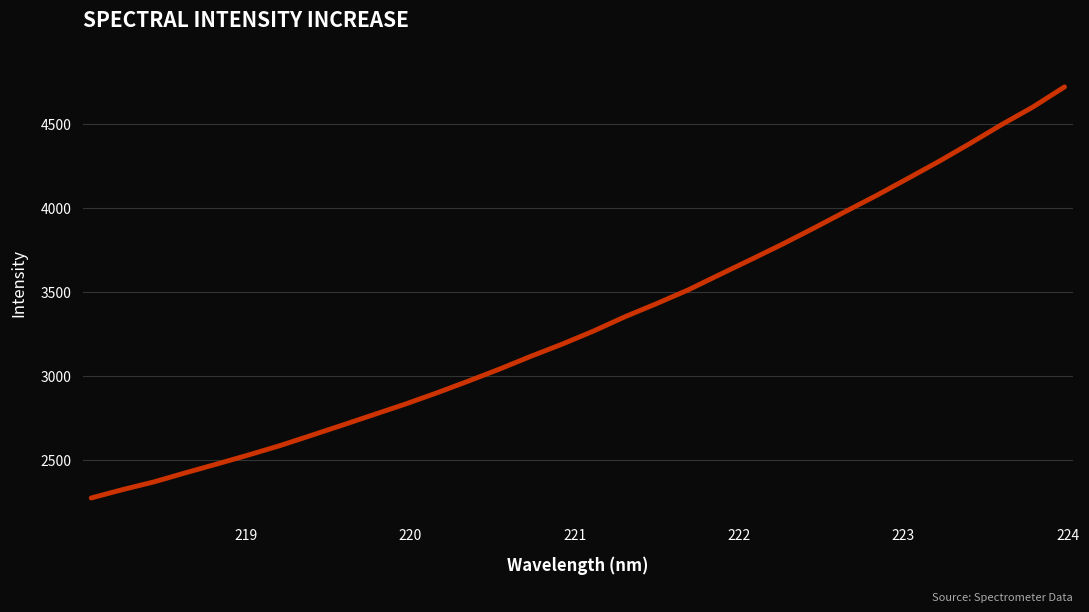

What is the greatest value displayed?

4721.6